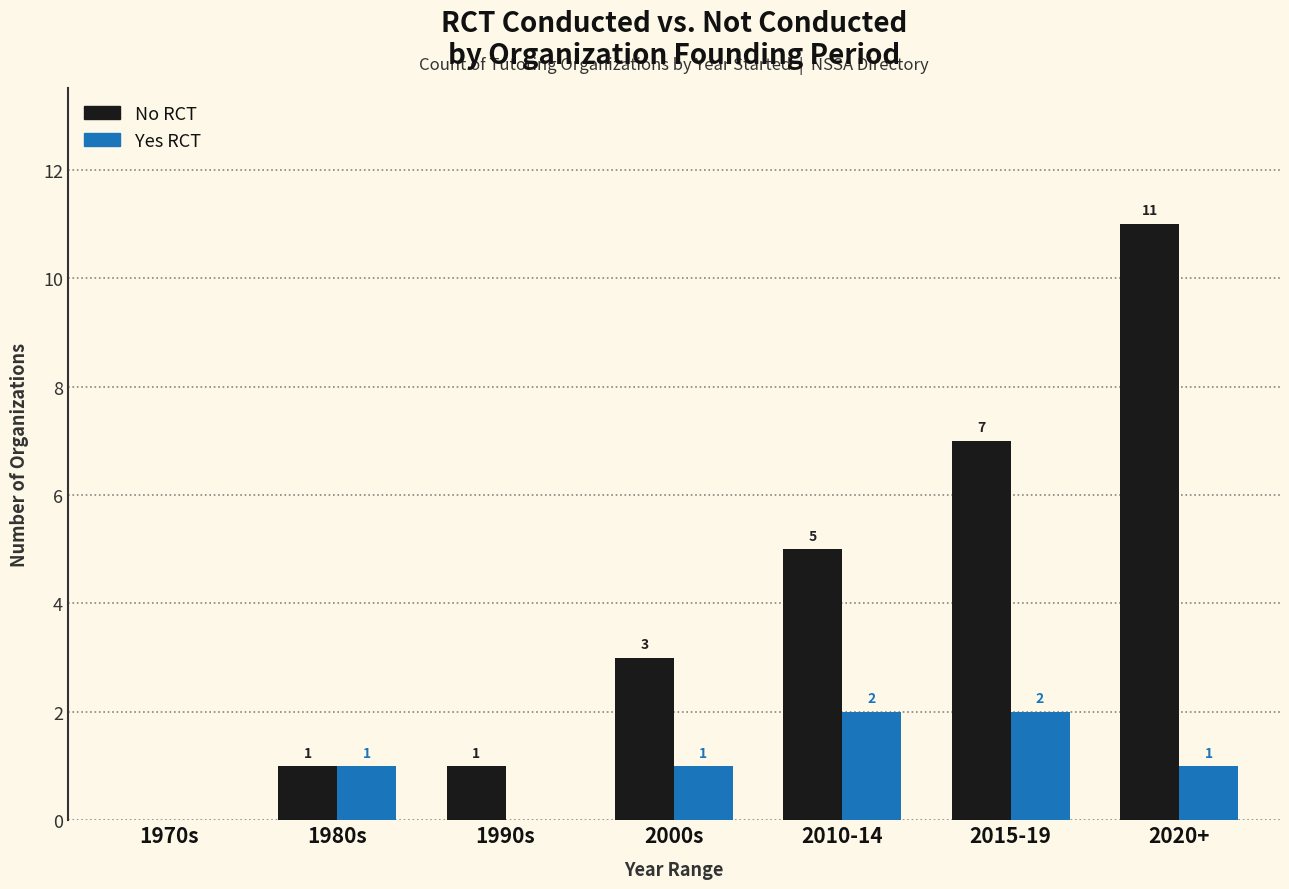

How many categories are shown in the chart?

7